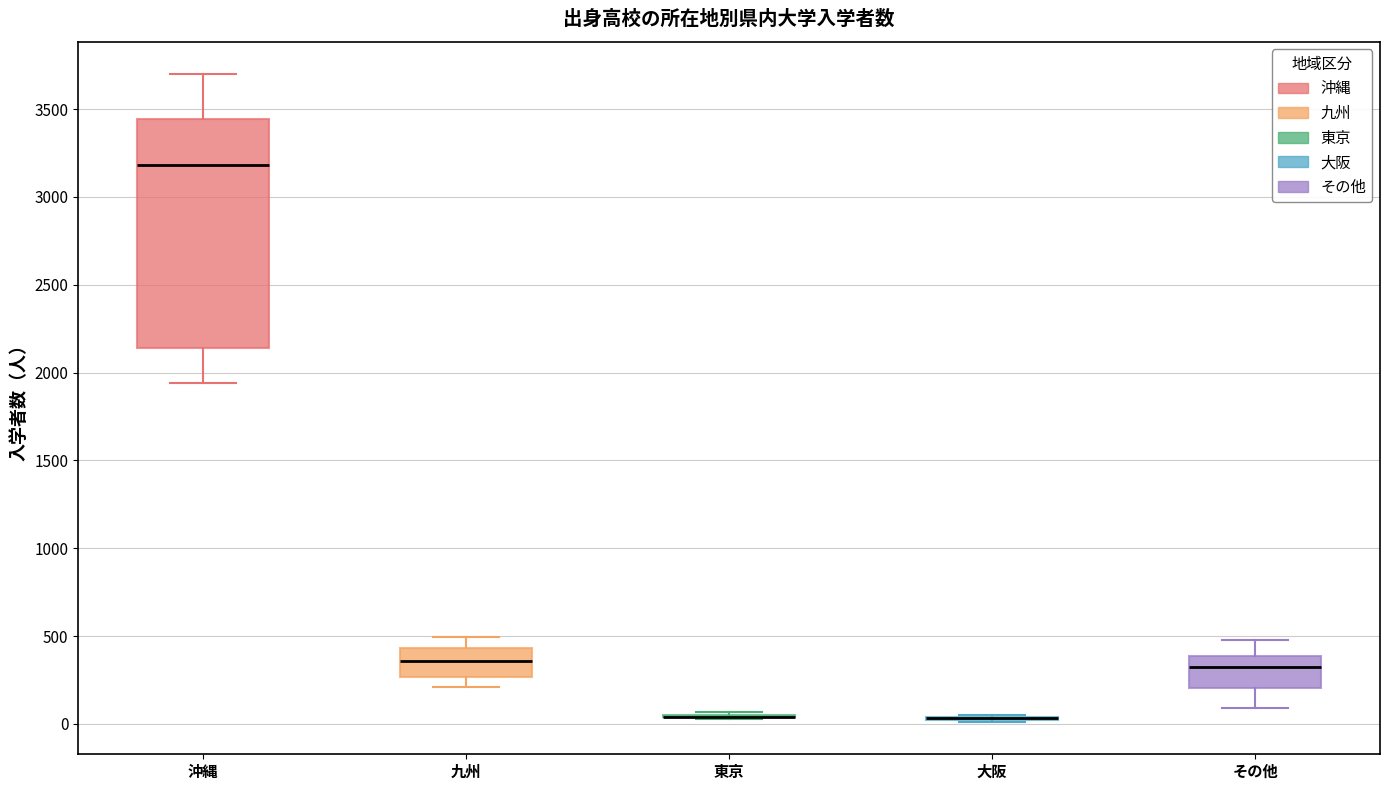

Reading left to right, read every box against the y-axis: the position of its median line, the range the box covers, and the ends of its whiskers. The values are not printed on the chart, so give them approximately, as read against the axis.

沖縄: median 3200, box 2150 to 3450, whiskers 1950 to 3700
九州: median 350, box 250 to 450, whiskers 200 to 500
東京: box collapsed to a line at 50, whiskers 50 to 50
大阪: box collapsed to a line at 50, whiskers 0 to 50
その他: median 300, box 200 to 400, whiskers 100 to 500